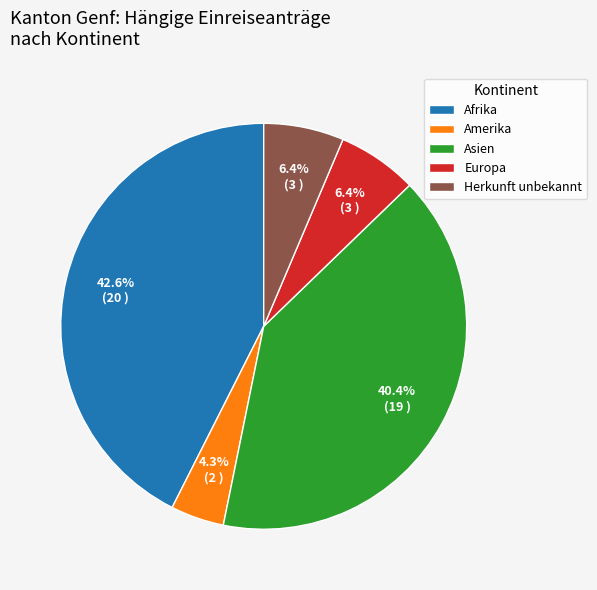

Between Amerika and Europa, which is larger?

Europa